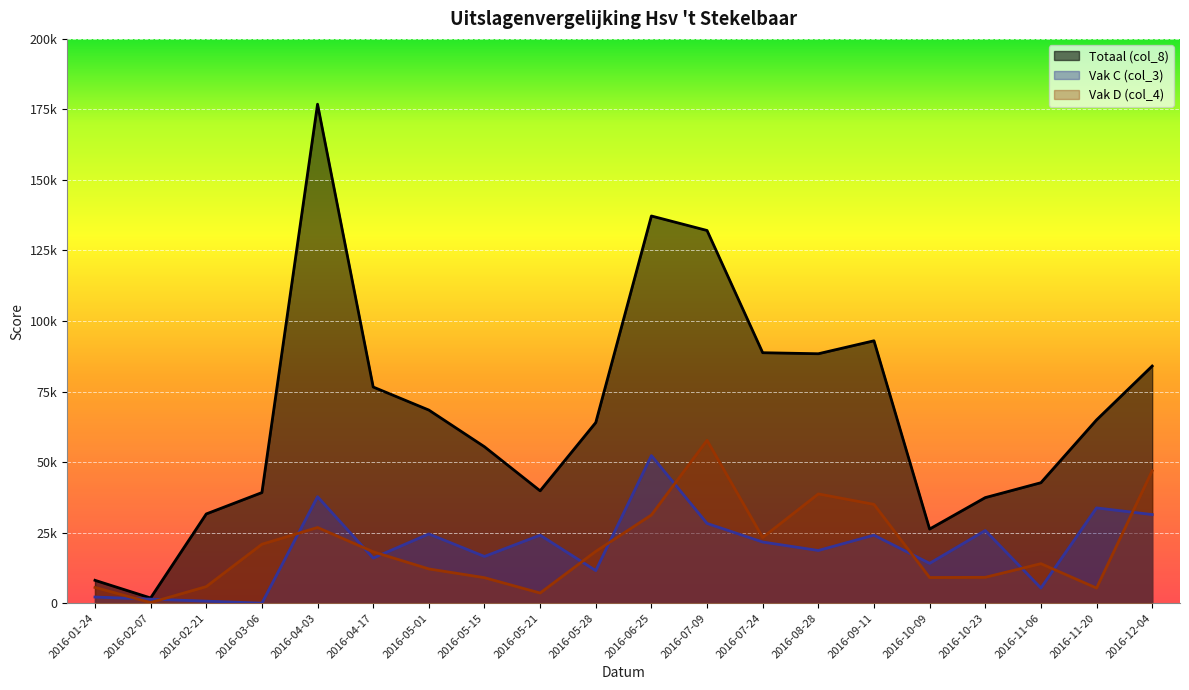

Which category has the lowest value in the Vak D (col_4) series?

2016-02-07